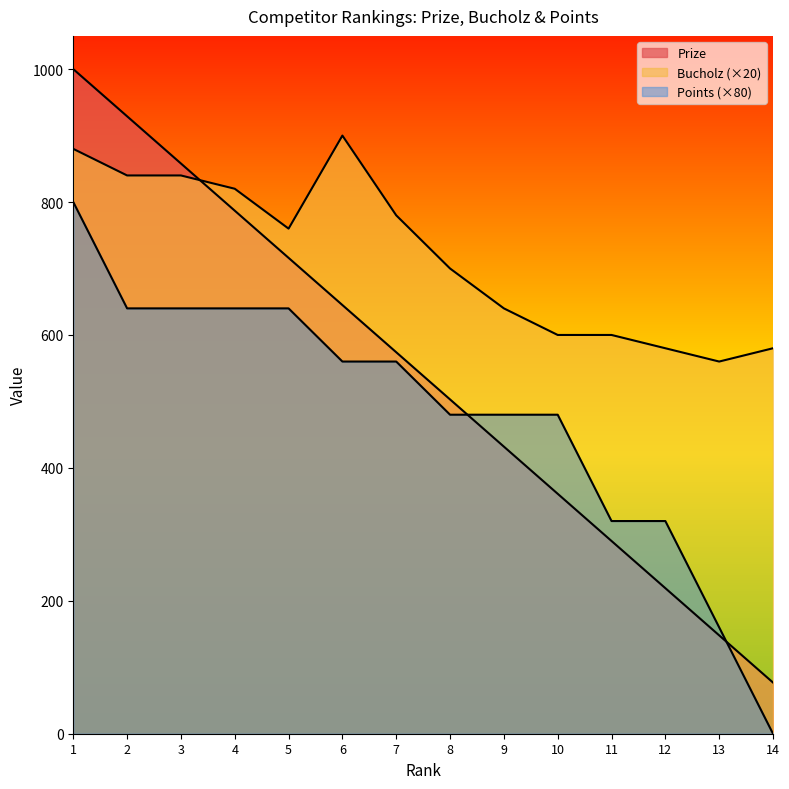

Between which two adjacent categories do Bucholz and Prize first intersect?

3 and 4